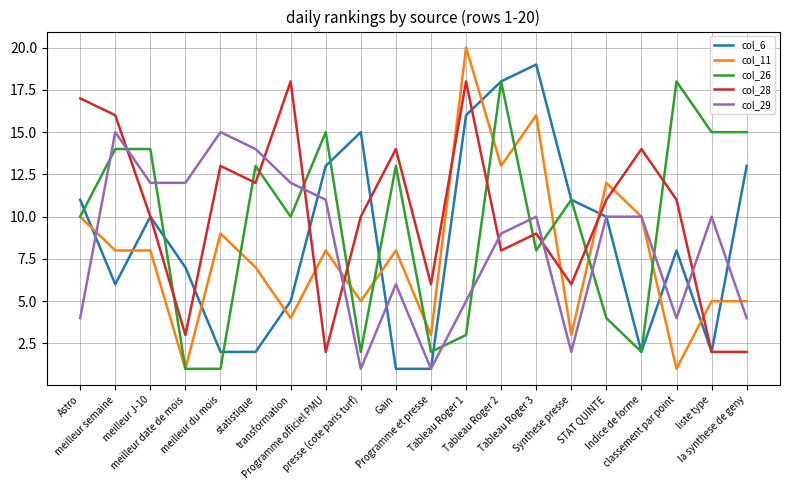

Reading left to right, list all the values displayed in this chart.

col_6: Astro=11	meilleur semaine=6	meilleur J-10=10	meilleur date de mois=7	meilleur du mois=2	statistique=2	transformation=5	Programme officiel PMU=13	presse (cote paris turf)=15	Gain=1	Programme et presse=1	Tableau Roger 1=16	Tableau Roger 2=18	Tableau Roger 3=19	Synthese presse=11	STAT QUINTE=10	Indice de forme=2	classement par point=8	liste type=2	la synthese de geny=13
col_11: Astro=10	meilleur semaine=8	meilleur J-10=8	meilleur date de mois=1	meilleur du mois=9	statistique=7	transformation=4	Programme officiel PMU=8	presse (cote paris turf)=5	Gain=8	Programme et presse=3	Tableau Roger 1=20	Tableau Roger 2=13	Tableau Roger 3=16	Synthese presse=3	STAT QUINTE=12	Indice de forme=10	classement par point=1	liste type=5	la synthese de geny=5
col_26: Astro=10	meilleur semaine=14	meilleur J-10=14	meilleur date de mois=1	meilleur du mois=1	statistique=13	transformation=10	Programme officiel PMU=15	presse (cote paris turf)=2	Gain=13	Programme et presse=2	Tableau Roger 1=3	Tableau Roger 2=18	Tableau Roger 3=8	Synthese presse=11	STAT QUINTE=4	Indice de forme=2	classement par point=18	liste type=15	la synthese de geny=15
col_28: Astro=17	meilleur semaine=16	meilleur J-10=10	meilleur date de mois=3	meilleur du mois=13	statistique=12	transformation=18	Programme officiel PMU=2	presse (cote paris turf)=10	Gain=14	Programme et presse=6	Tableau Roger 1=18	Tableau Roger 2=8	Tableau Roger 3=9	Synthese presse=6	STAT QUINTE=11	Indice de forme=14	classement par point=11	liste type=2	la synthese de geny=2
col_29: Astro=4	meilleur semaine=15	meilleur J-10=12	meilleur date de mois=12	meilleur du mois=15	statistique=14	transformation=12	Programme officiel PMU=11	presse (cote paris turf)=1	Gain=6	Programme et presse=1	Tableau Roger 1=5	Tableau Roger 2=9	Tableau Roger 3=10	Synthese presse=2	STAT QUINTE=10	Indice de forme=10	classement par point=4	liste type=10	la synthese de geny=4